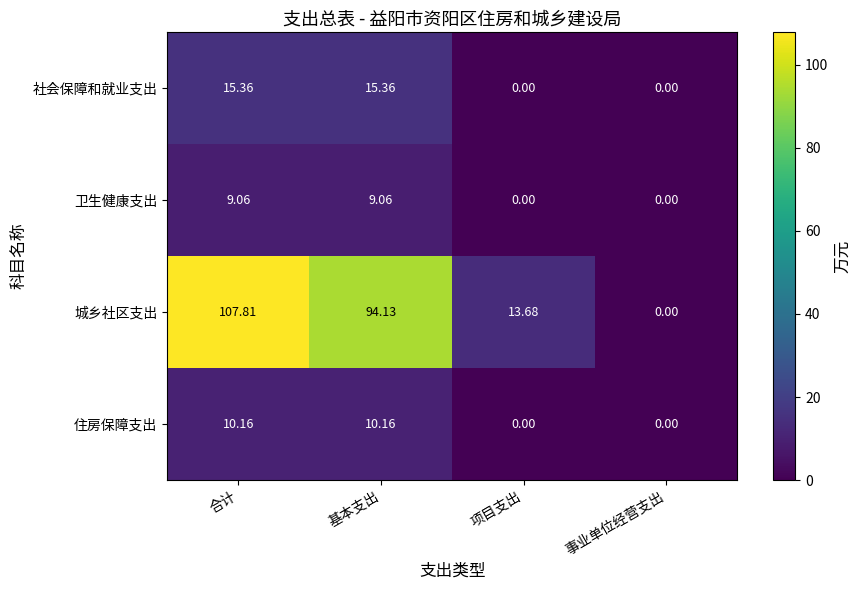

Which series changed the most between 基本支出 and 项目支出?

城乡社区支出